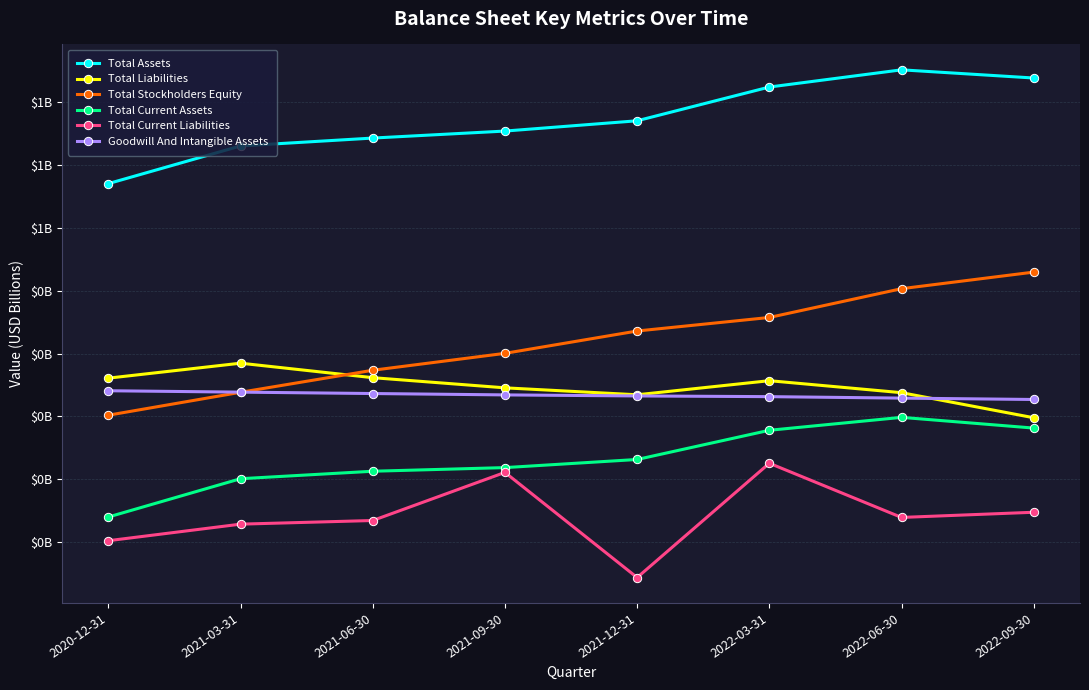

True or false: Total Current Liabilities and Total Liabilities intersect in this chart.

False